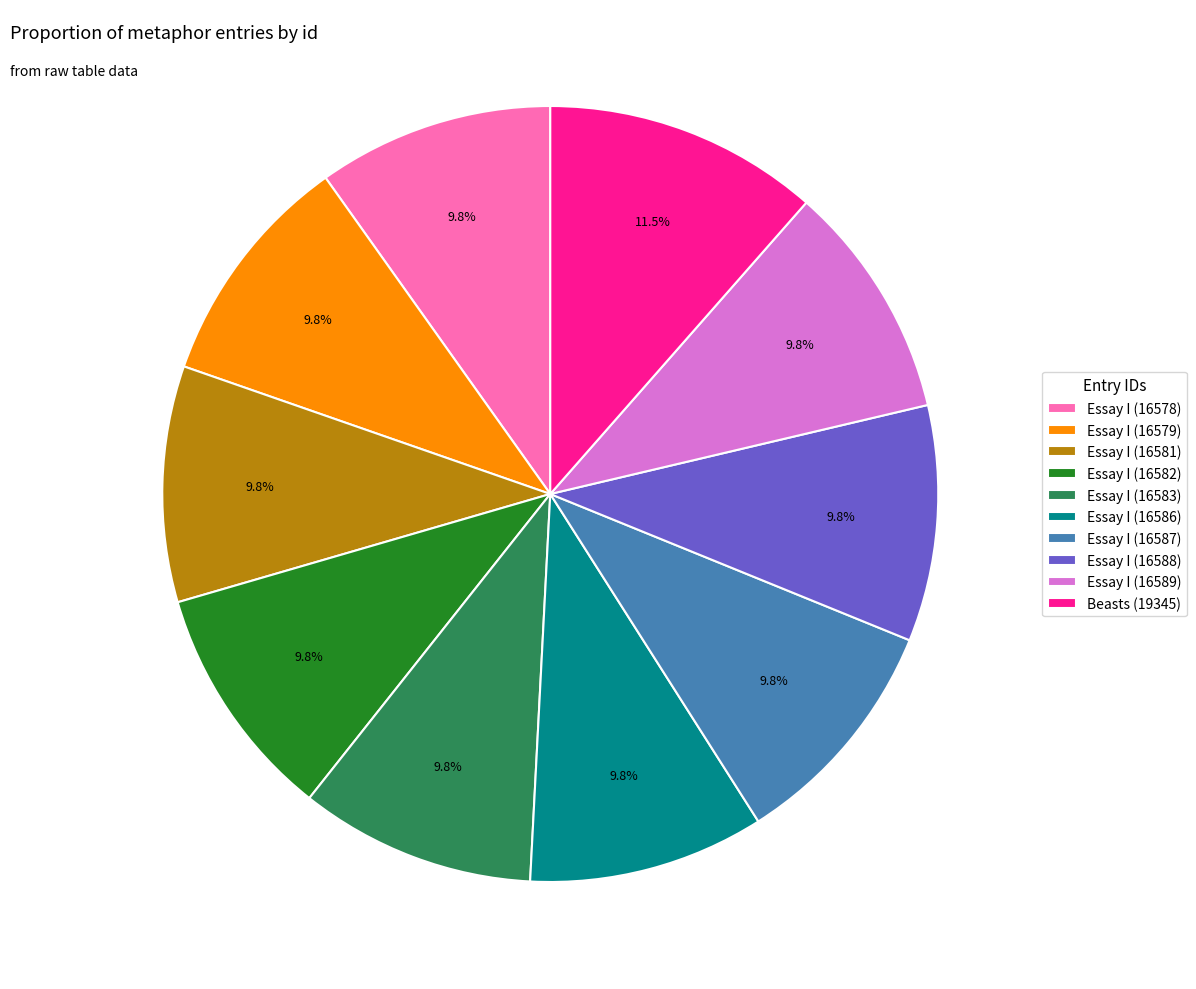

Which category has the biggest portion of the pie?

Beasts (19345)